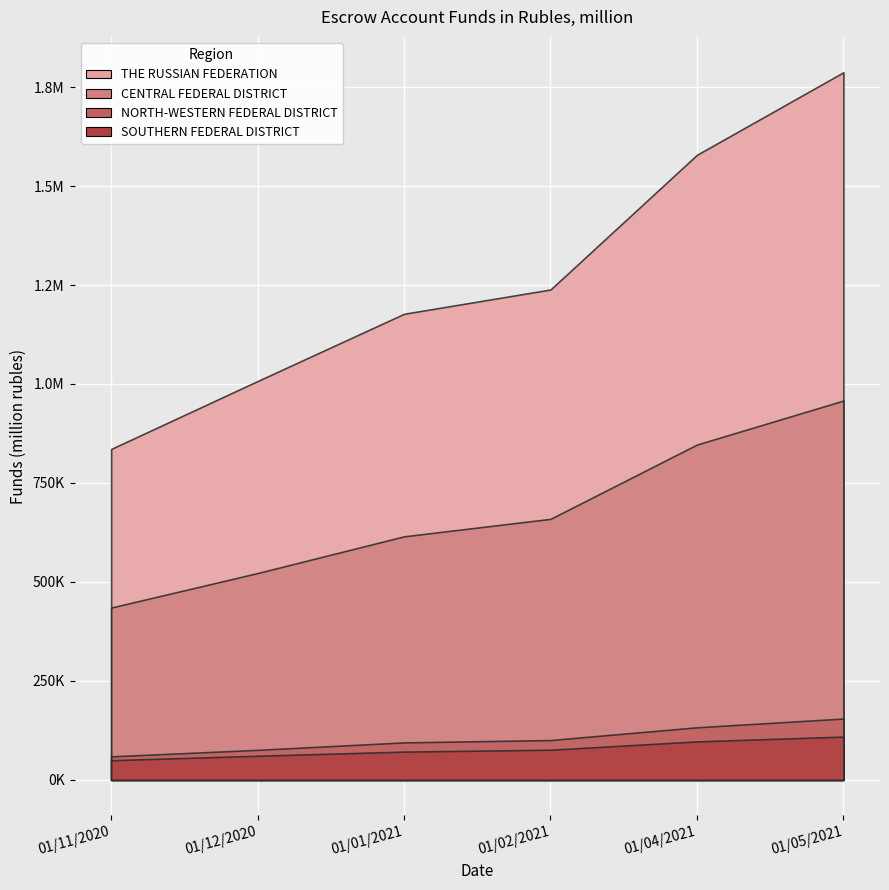

Rank the series by their maximum value, from lowest to highest.

SOUTHERN FEDERAL DISTRICT, NORTH-WESTERN FEDERAL DISTRICT, CENTRAL FEDERAL DISTRICT, THE RUSSIAN FEDERATION